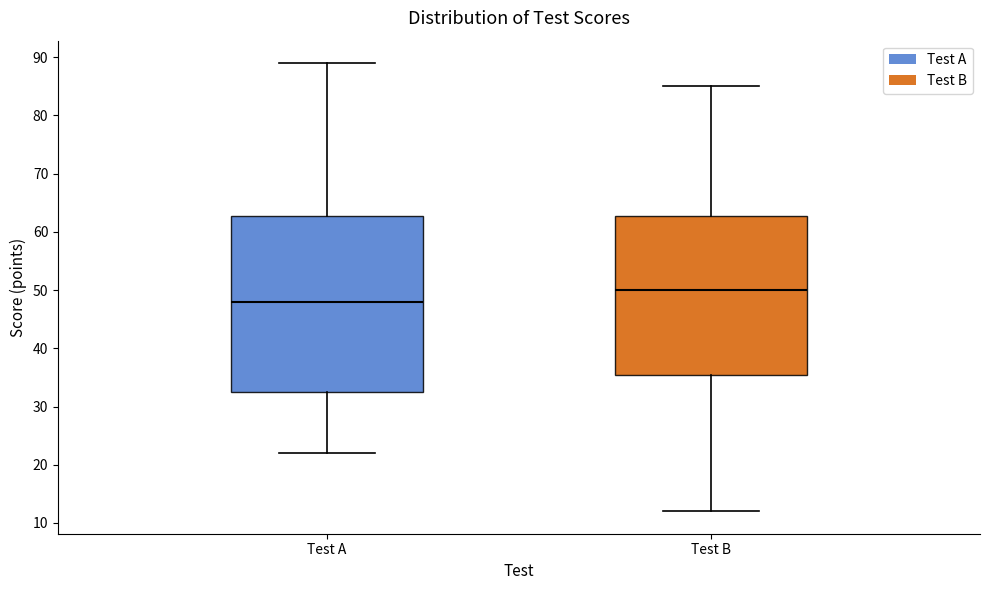

Which box is the tallest, from its lower edge to its upper edge?

Test A